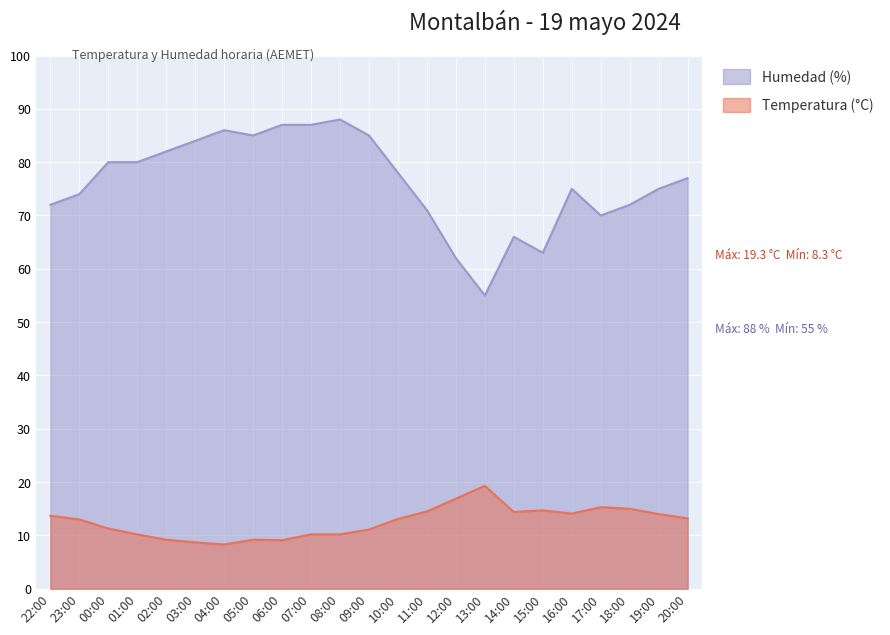

Is it true that Humedad (%) equals 77.0 at 20:00?

True